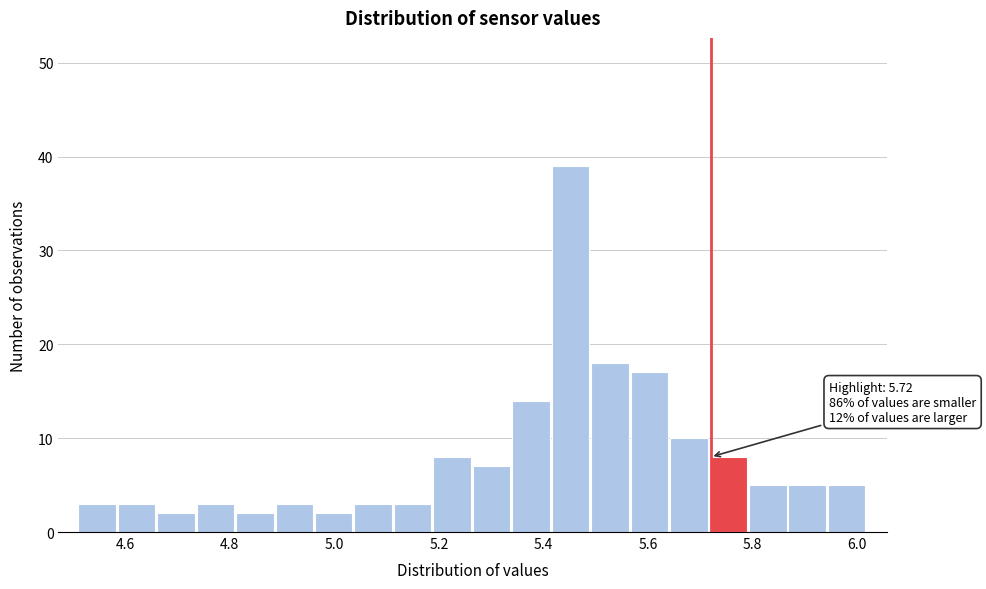

Read against the x-axis, roughly where is the centre of the tallest bar?

5.46